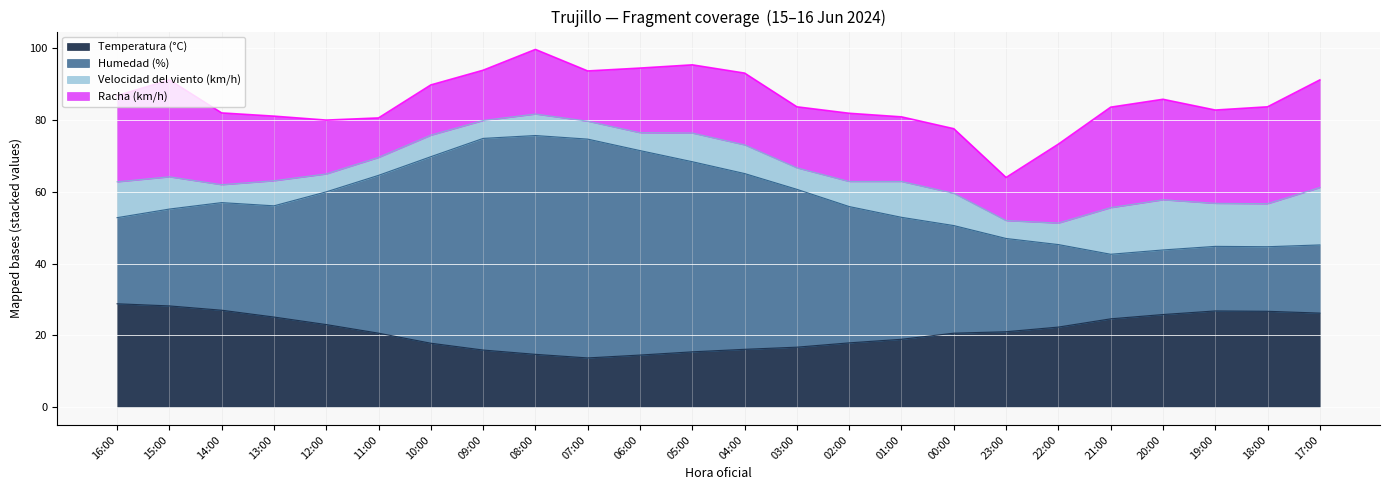

Is it true that Velocidad del viento (km/h) equals 10.4 at 10:00?

False